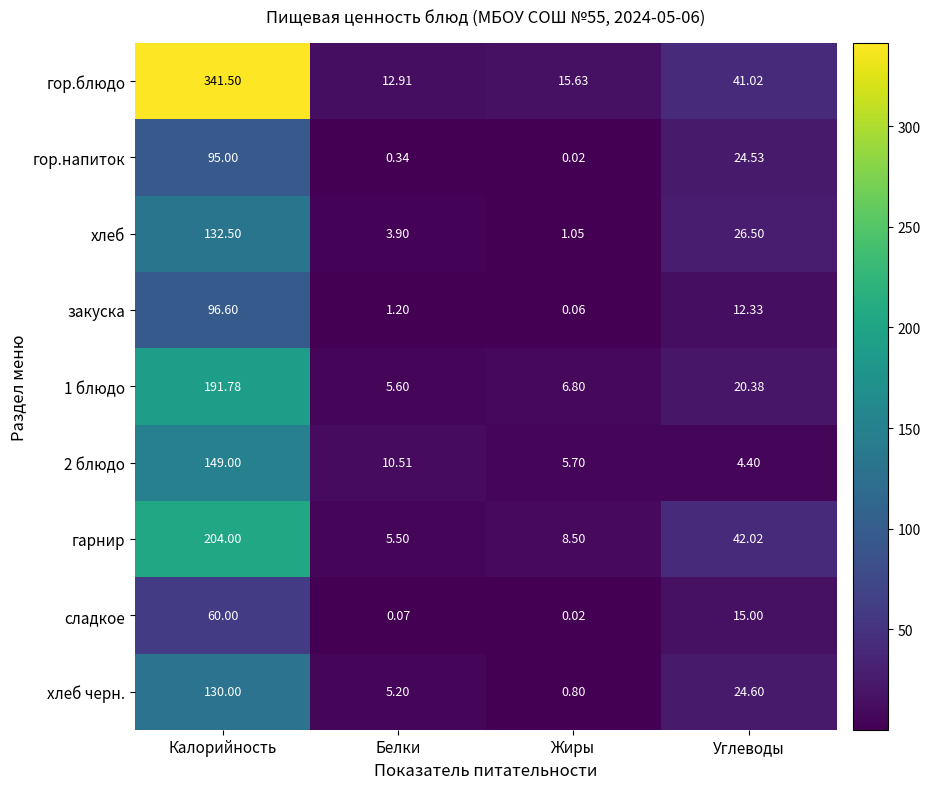

List the series in order of their peak value, lowest first.

сладкое, гор.напиток, закуска, хлеб черн., хлеб, 2 блюдо, 1 блюдо, гарнир, гор.блюдо